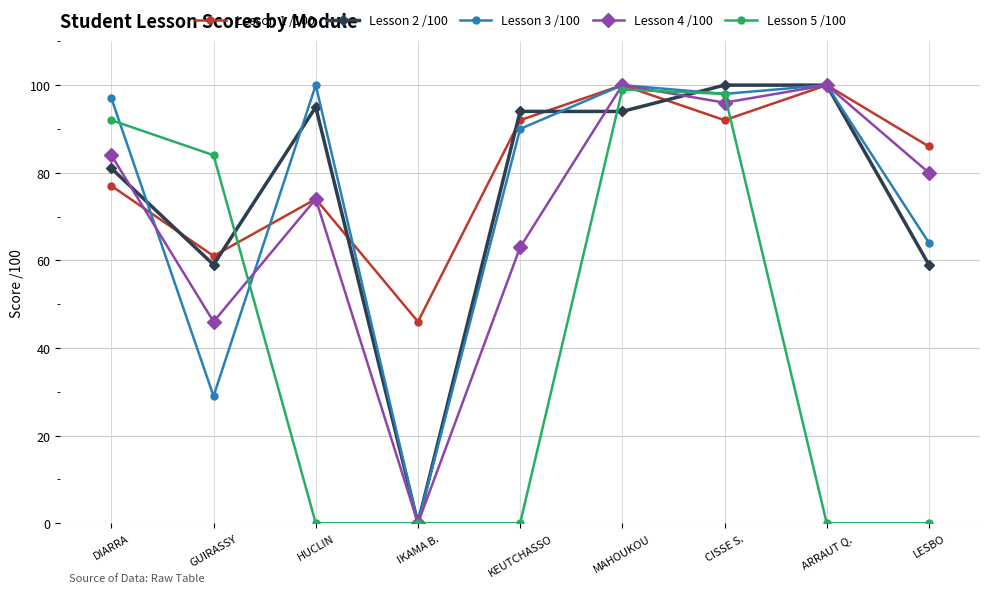

True or false: Lesson 4 /100 has a value of 68 at ARRAUT Q..

False